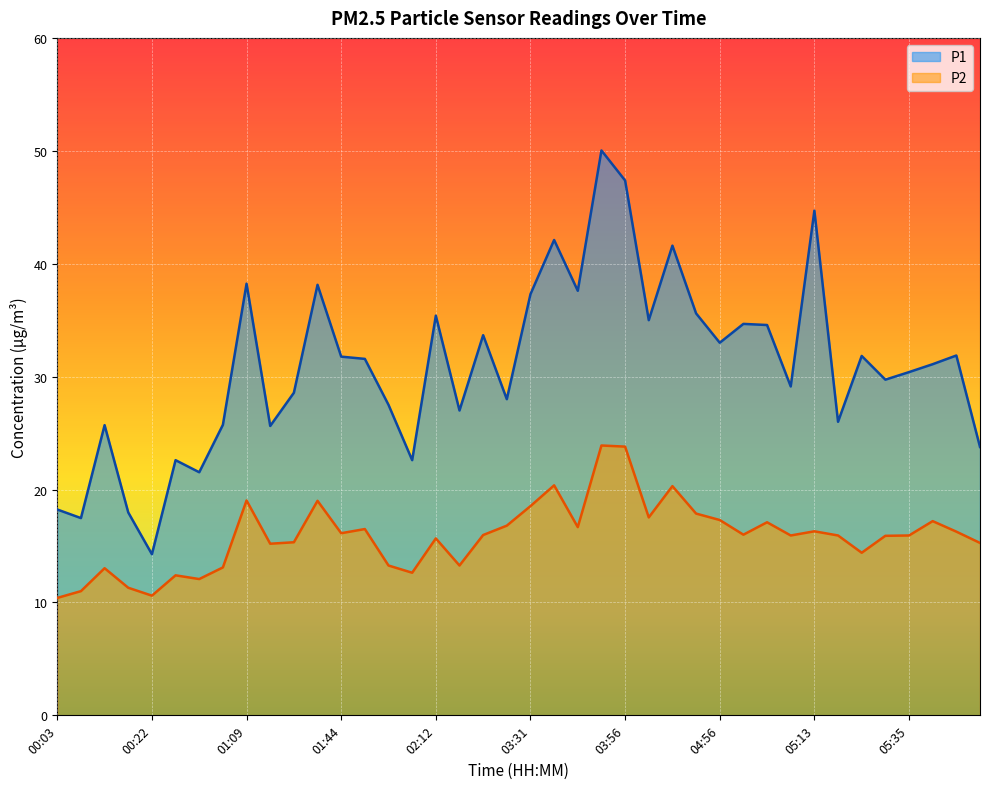

Is it true that P1 equals 42.1 at 03:34?

True